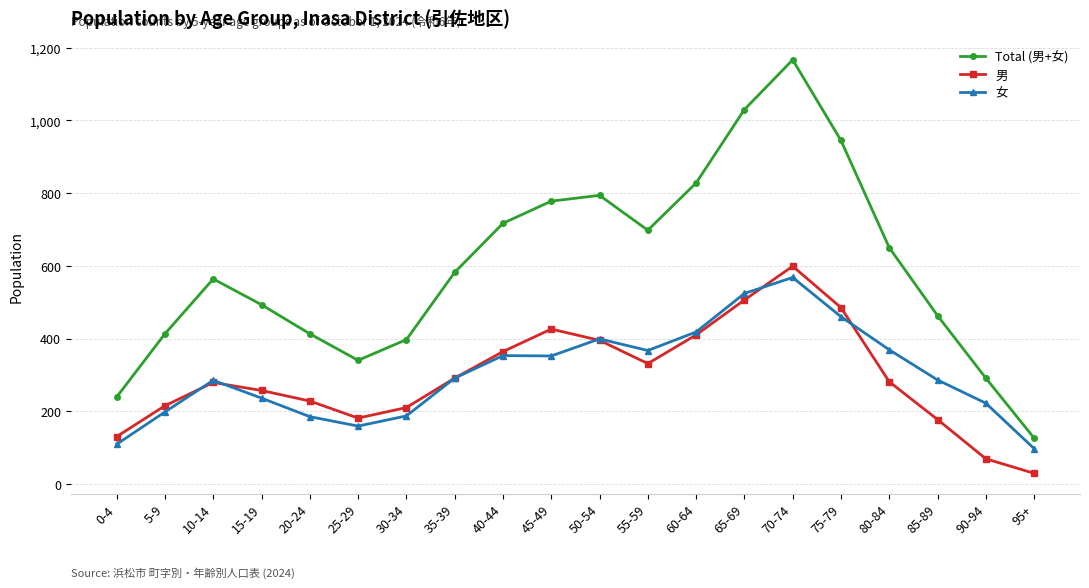

What is the maximum value shown in the chart?

1167